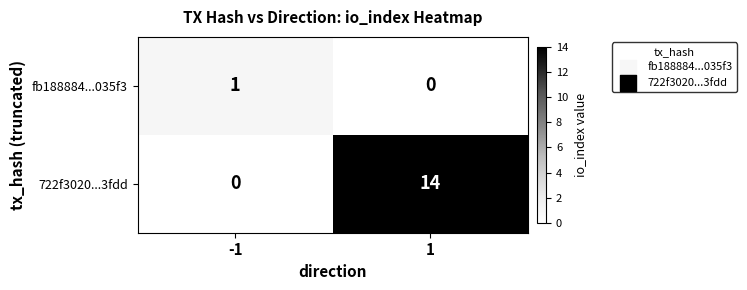

Which series changed the most between -1 and 1?

722f3020...3fdd